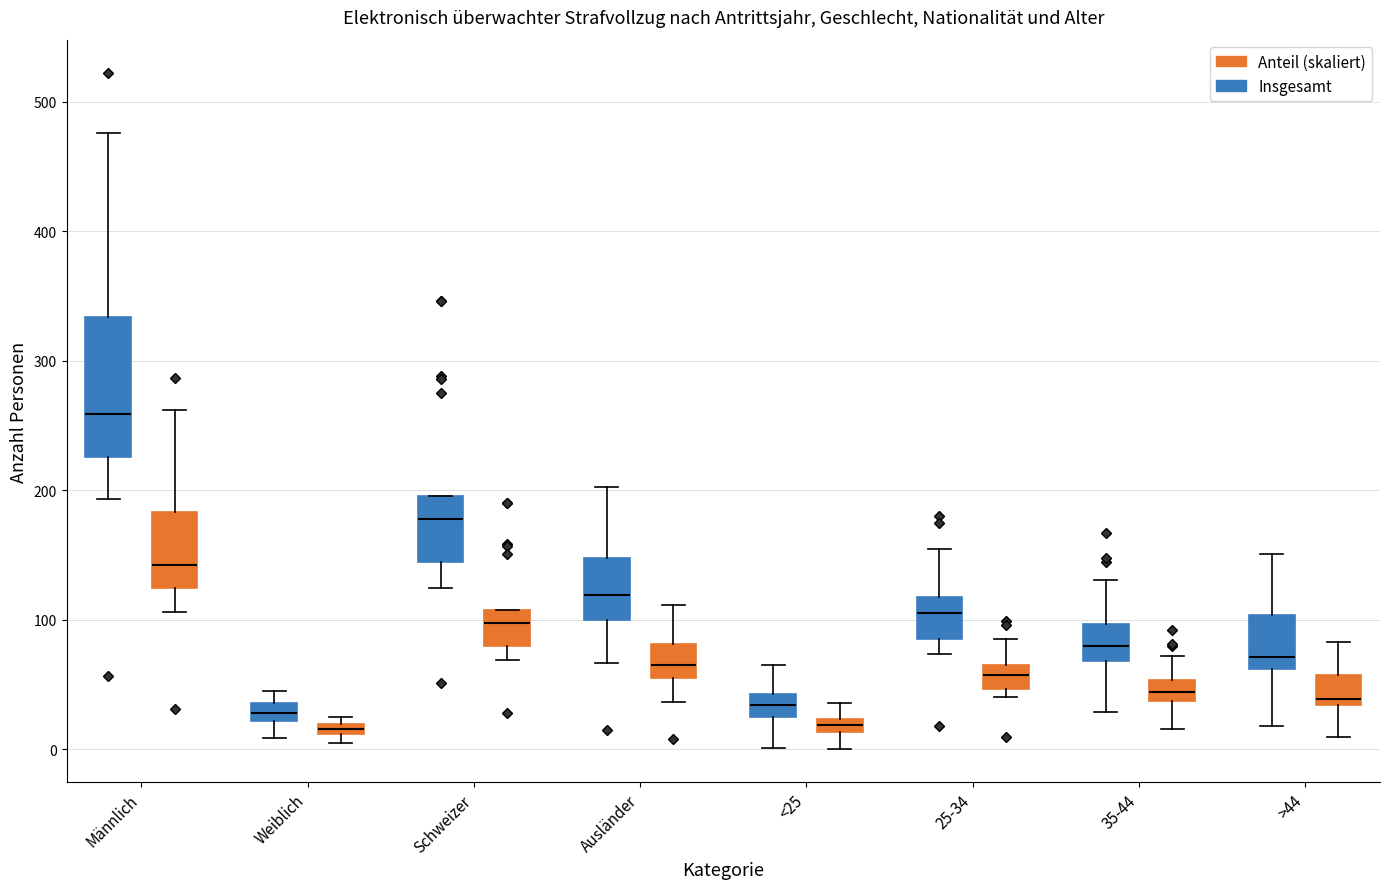

Which box has the highest median line?

Männlich (Insgesamt)